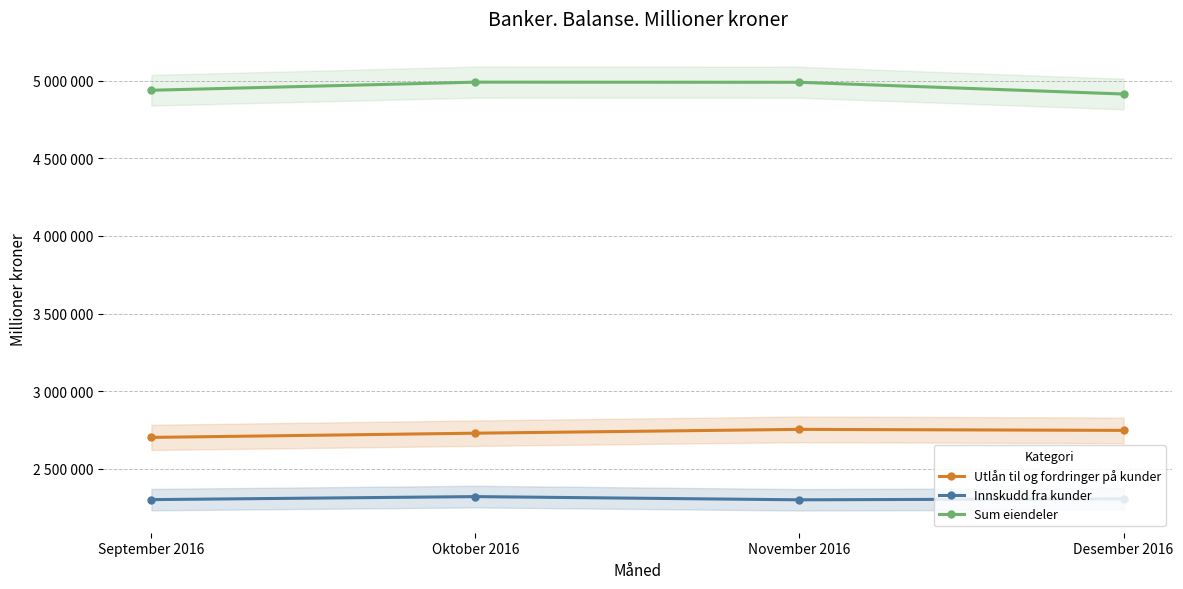

Count the number of categories in the chart.

4